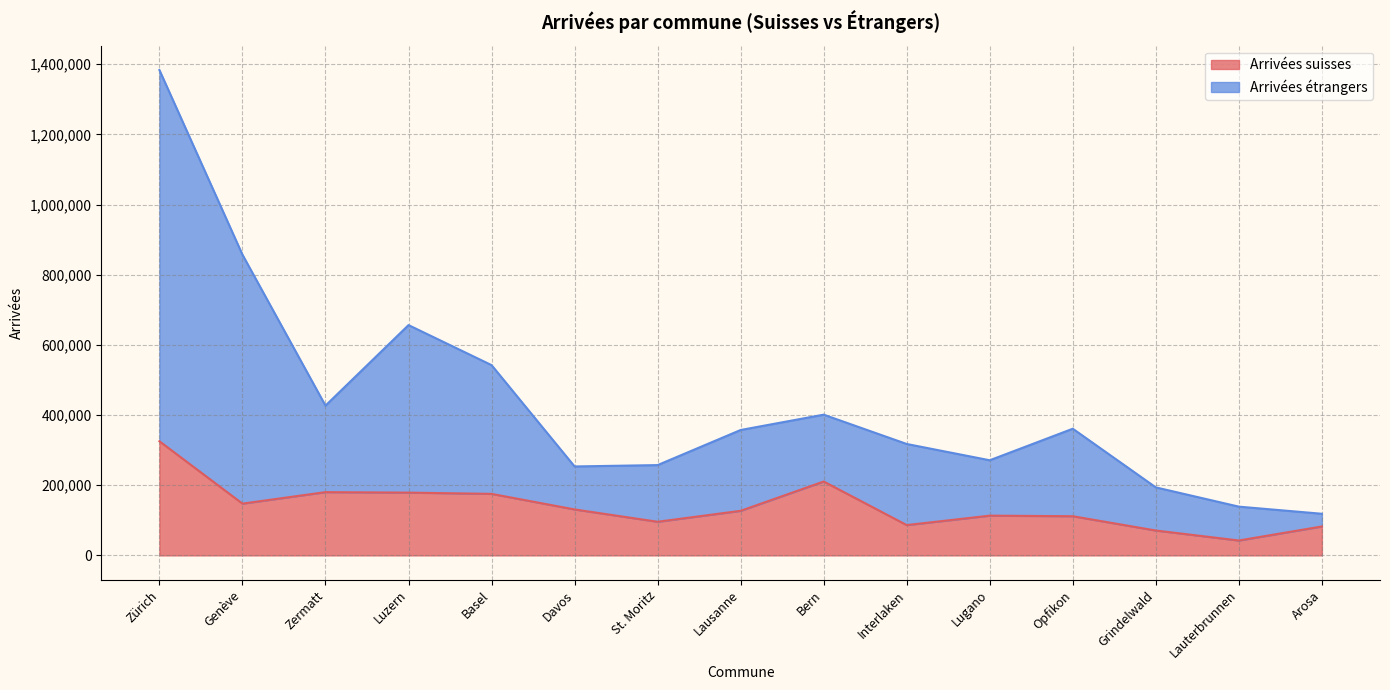

Reading left to right, what are all the values shown in this chart?

Arrivées suisses: Zürich=325356	Genève=147559	Zermatt=180307	Luzern=178936	Basel=175369	Davos=130972	St. Moritz=95865	Lausanne=127037	Bern=210589	Interlaken=86418	Lugano=113282	Opfikon=111654	Grindelwald=70894	Lauterbrunnen=42450	Arosa=82485
Arrivées étrangers: Zürich=1383452	Genève=857200	Zermatt=426859	Luzern=656414	Basel=542358	Davos=253491	St. Moritz=257379	Lausanne=357405	Bern=401116	Interlaken=317541	Lugano=271144	Opfikon=361051	Grindelwald=193845	Lauterbrunnen=138952	Arosa=118661